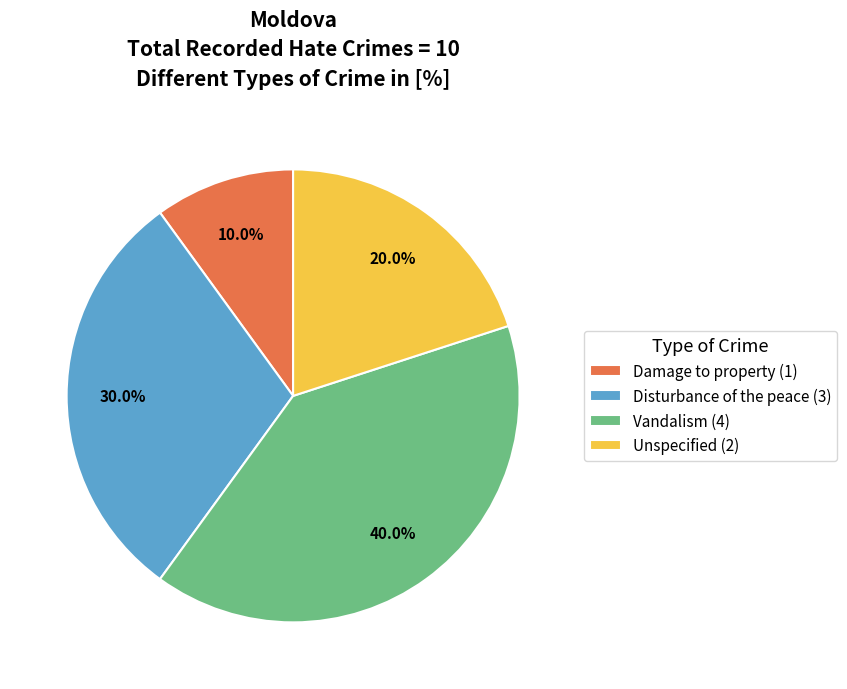

What percentage is the Vandalism slice, to the nearest percent?

40%